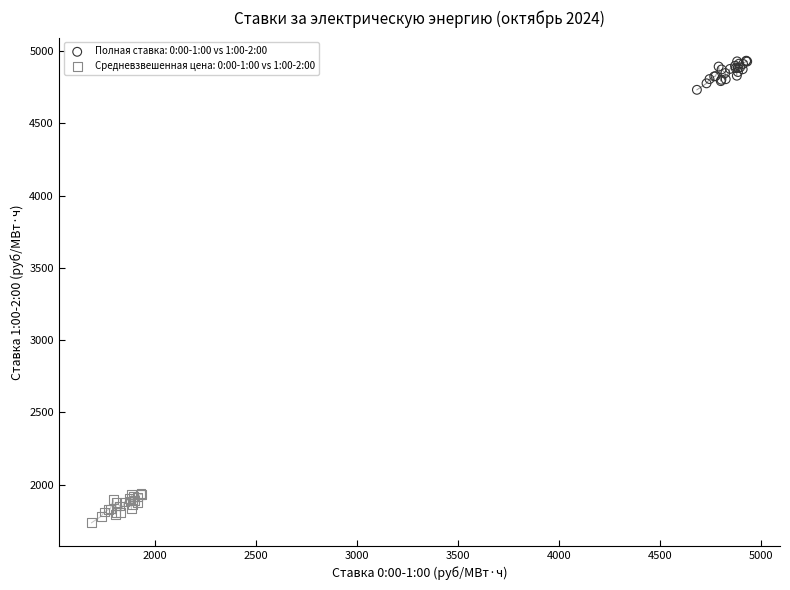

Which series contains the highest Y value?

Полная ставка: 0:00-1:00 vs 1:00-2:00